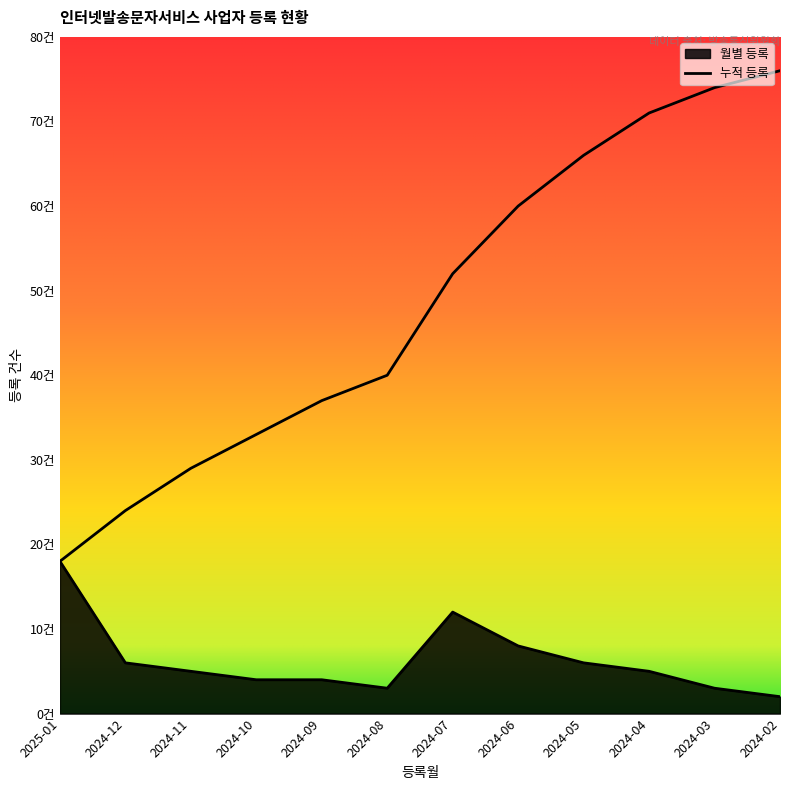

The value of registrations_per_month at 2024-10 is 4. True or false?

True